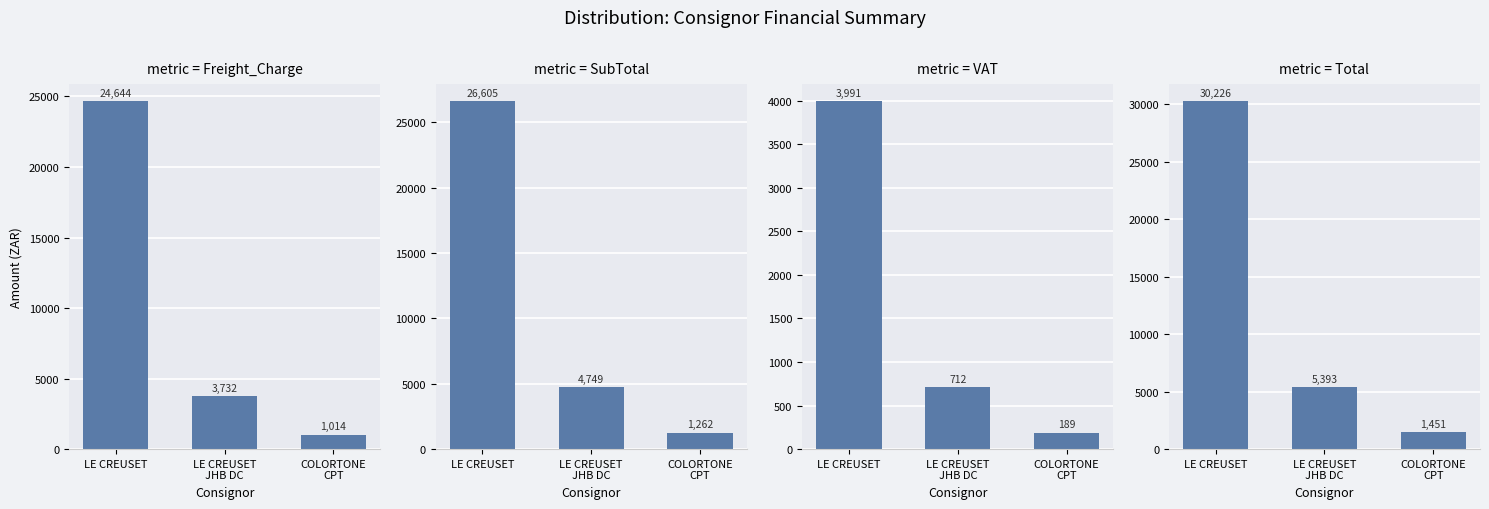

Reading right to left, list all the values displayed in this chart.

Freight_Charge: COLORTONE
CPT=1014.0	LE CREUSET
JHB DC=3731.6	LE CREUSET=24644.4
SubTotal: COLORTONE
CPT=1262.1	LE CREUSET
JHB DC=4748.6	LE CREUSET=26605.3
VAT: COLORTONE
CPT=189.3	LE CREUSET
JHB DC=712.5	LE CREUSET=3990.7
Total: COLORTONE
CPT=1451.4	LE CREUSET
JHB DC=5392.9	LE CREUSET=30226.2